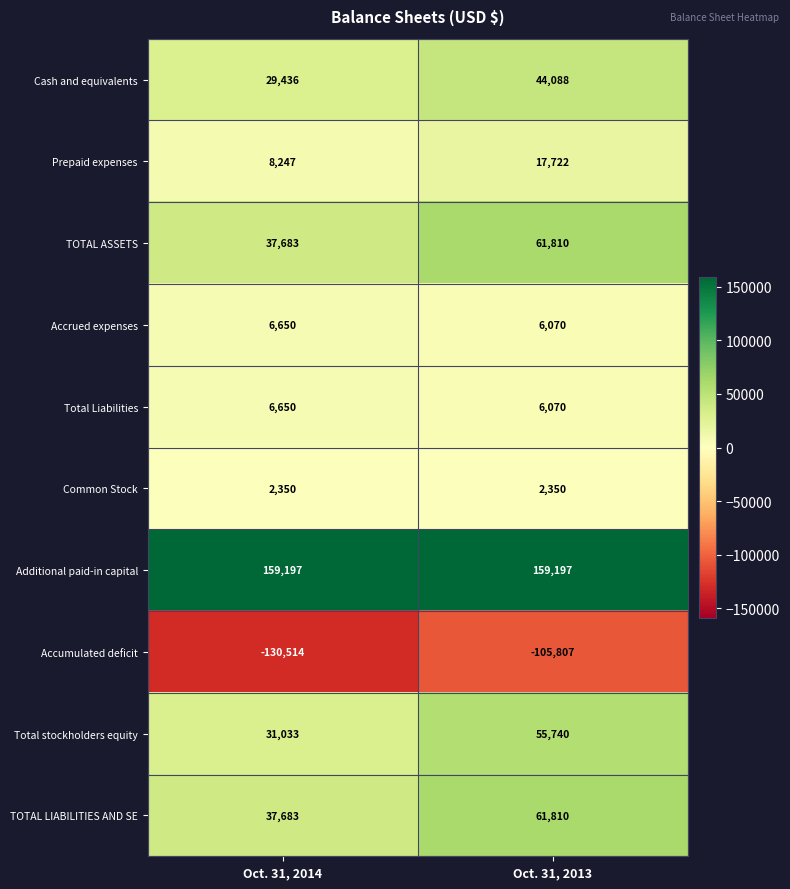

At which label is Cash and equivalents closest to 36762?

Oct. 31, 2014